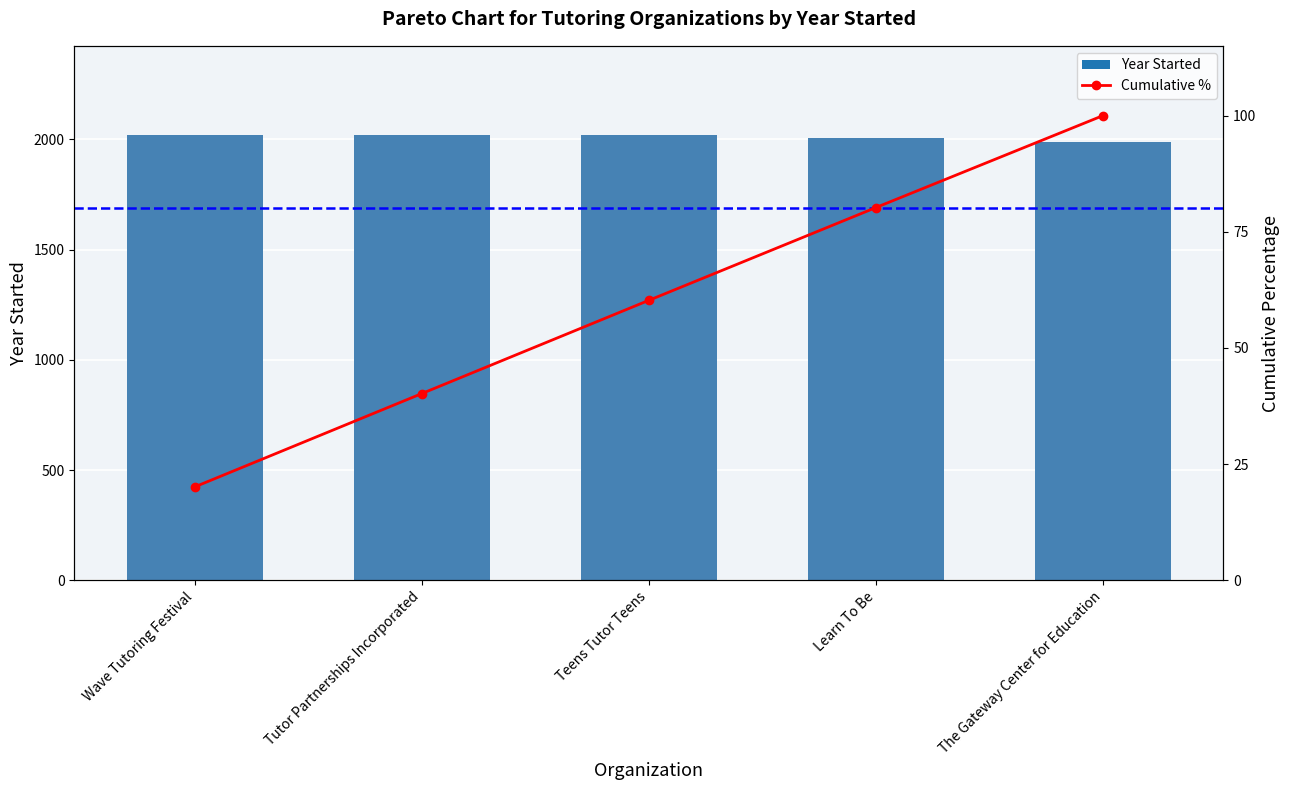

Which series changed the most between Wave Tutoring Festival and Learn To Be?

Cumulative %